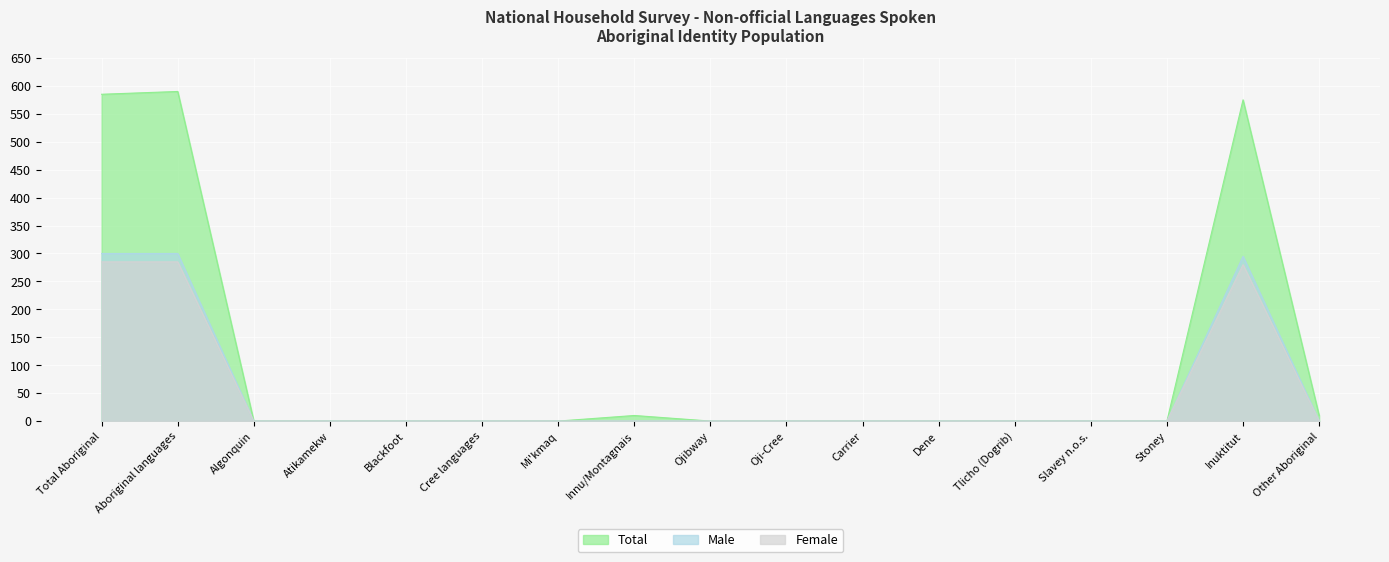

Which series has the widest spread of values?

Total